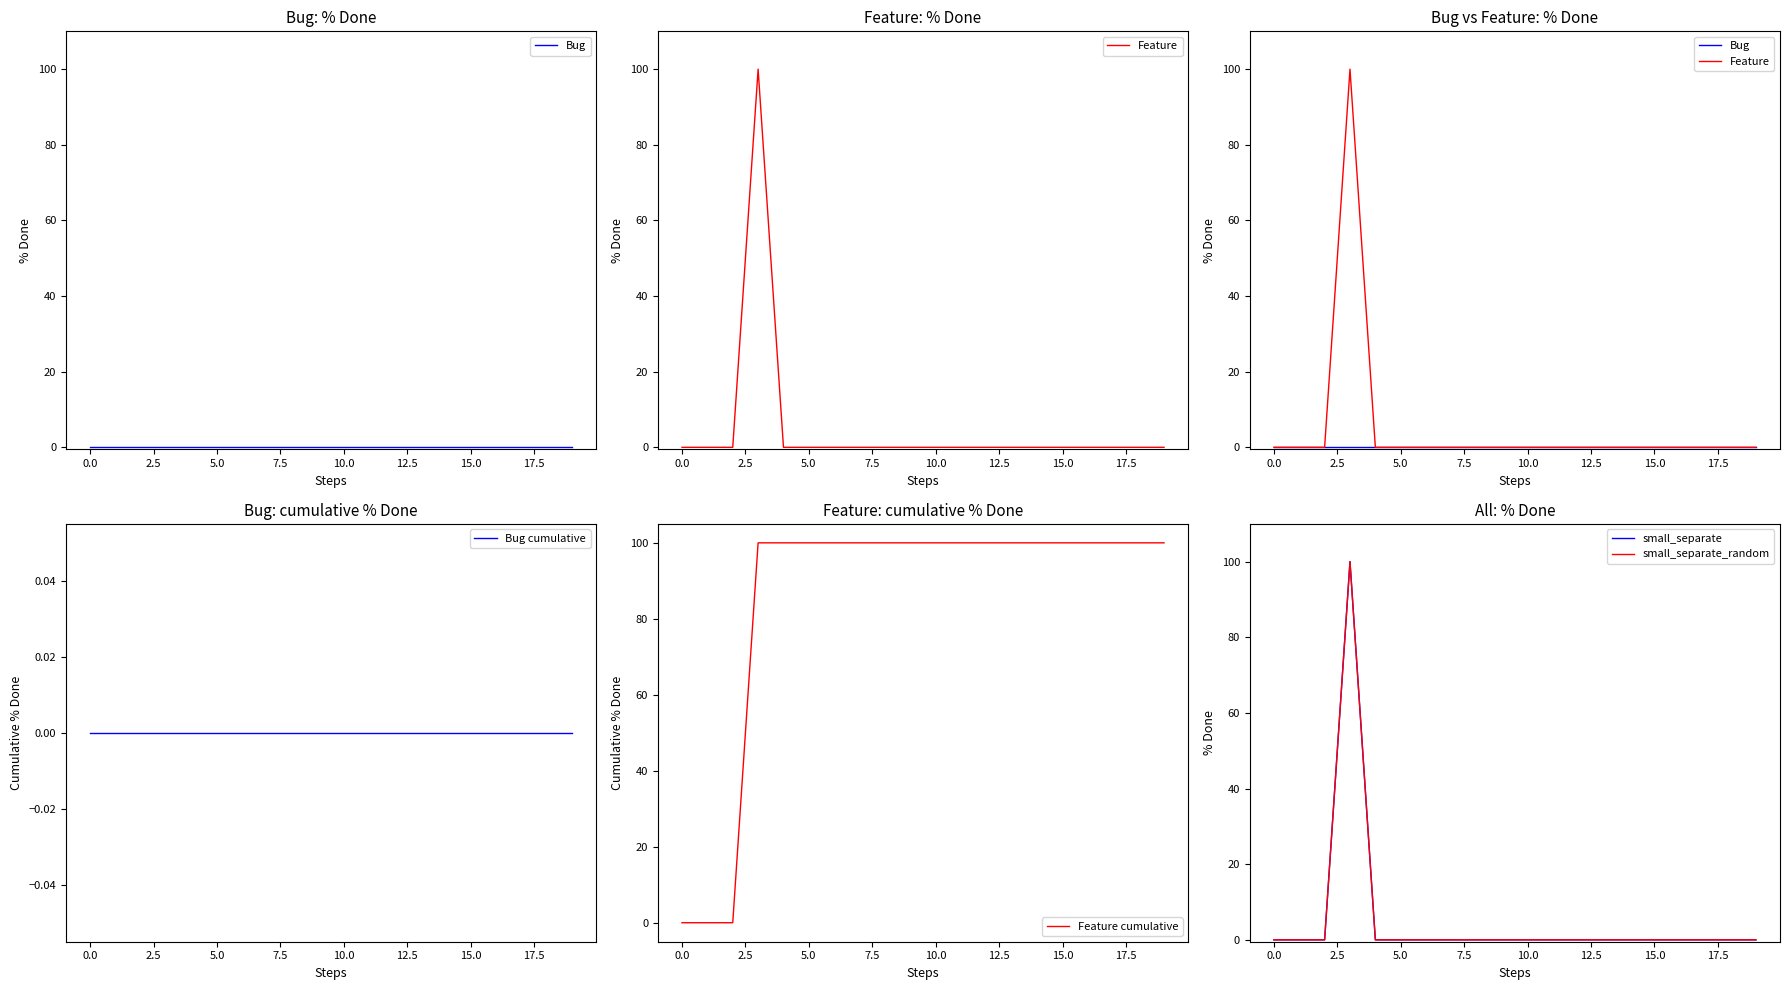

True or false: Feature cumulative has a value of 172 at 10.0.

False